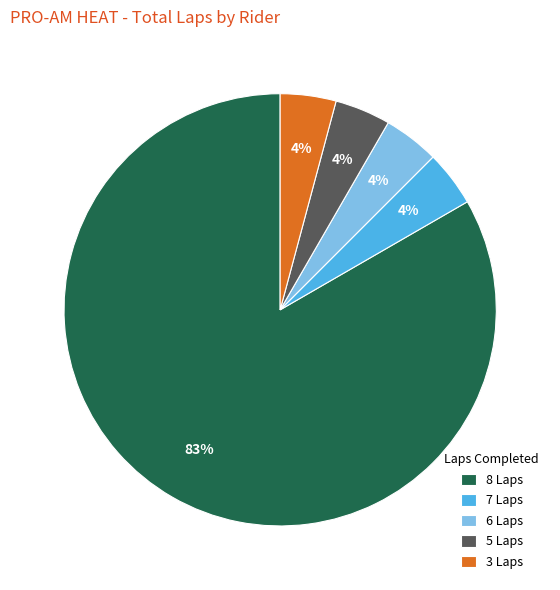

Between 8 Laps and 6 Laps, which is larger?

8 Laps